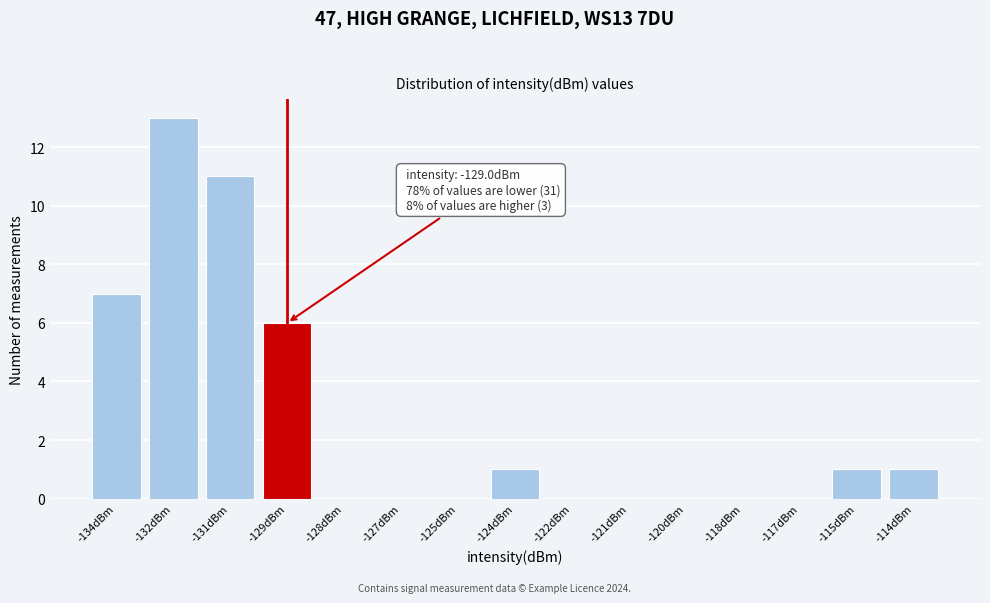

Reading left to right, what are all the values shown in this chart?

-134dBm=7	-132dBm=13	-131dBm=11	-129dBm=6	-128dBm=0	-127dBm=0	-125dBm=0	-124dBm=1	-122dBm=0	-121dBm=0	-120dBm=0	-118dBm=0	-117dBm=0	-115dBm=1	-114dBm=1